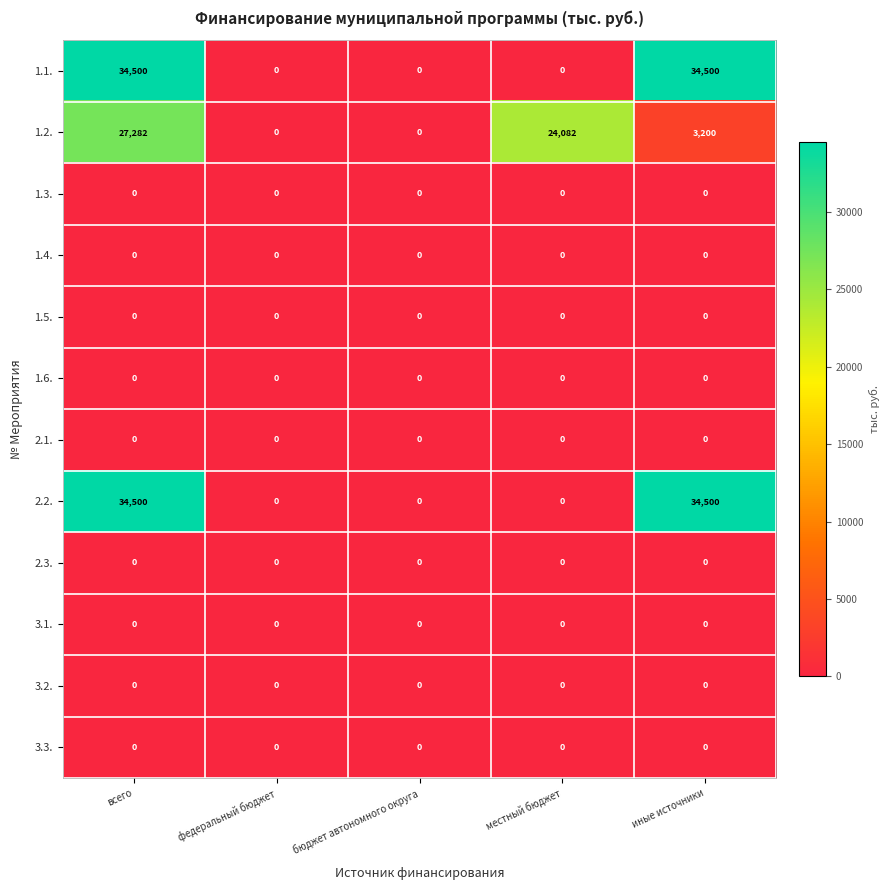

What is the maximum value shown in the chart?

34500